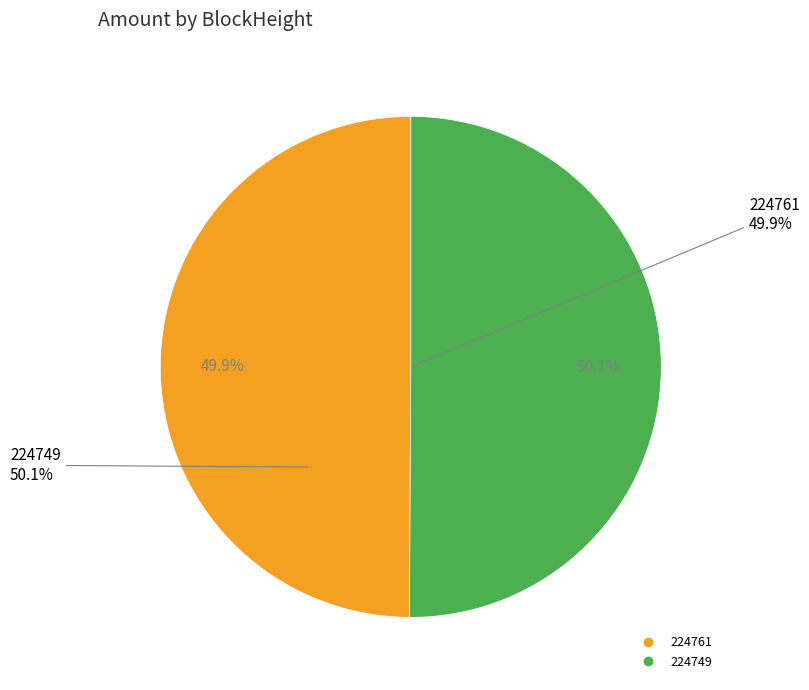

Is there a majority slice in this chart?

Yes